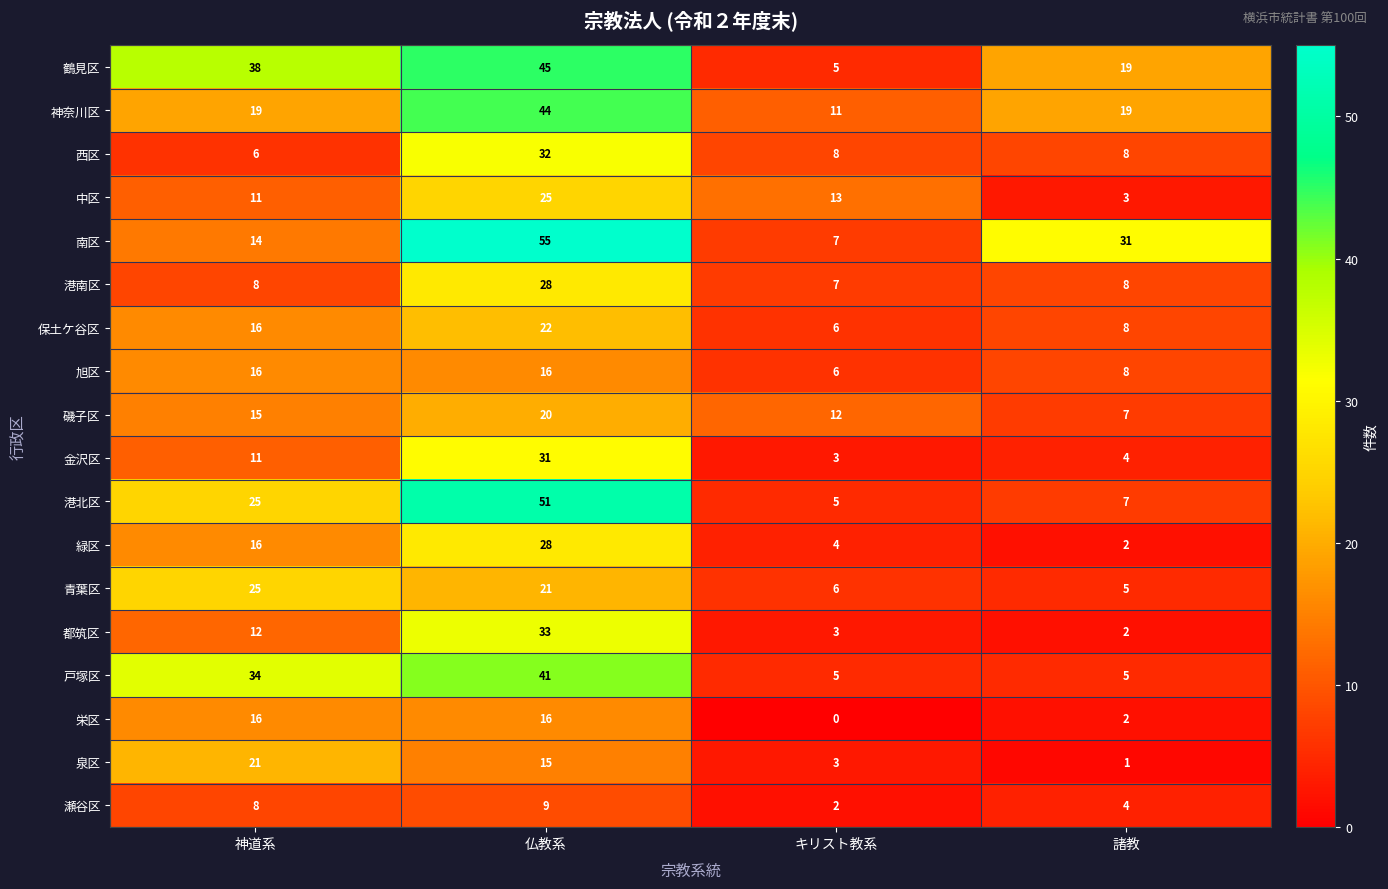

The 西区 series shows 13 at 諸教. True or false?

False